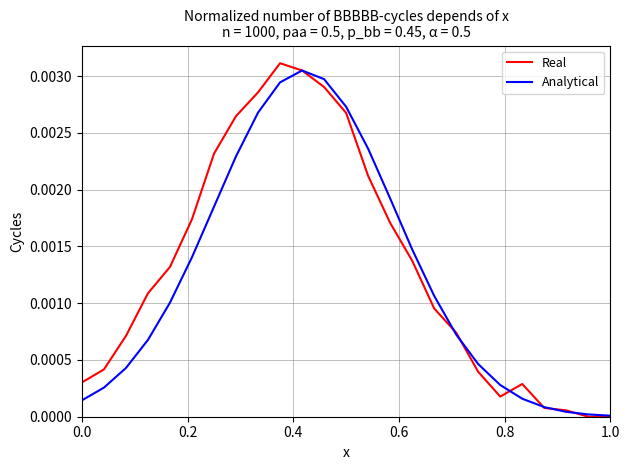

Which series has the widest spread of values?

Real